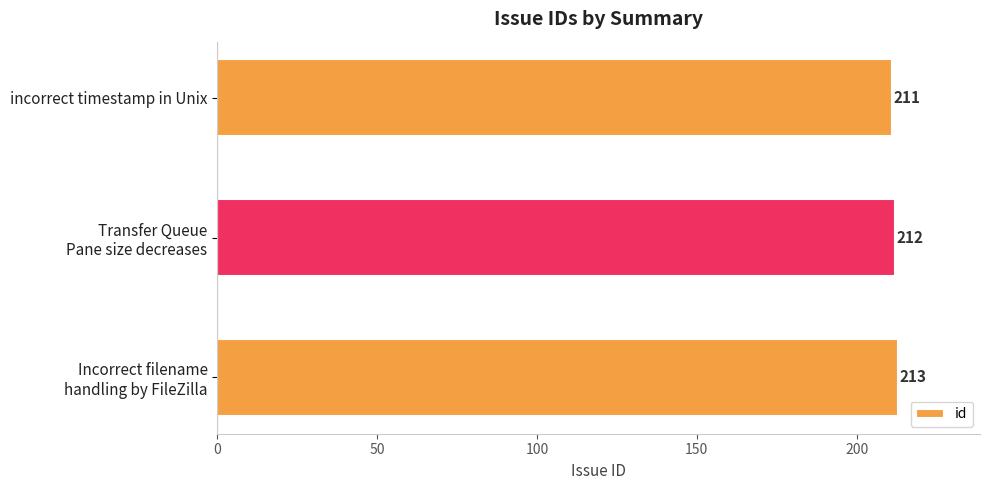

How many bars are there in total?

3